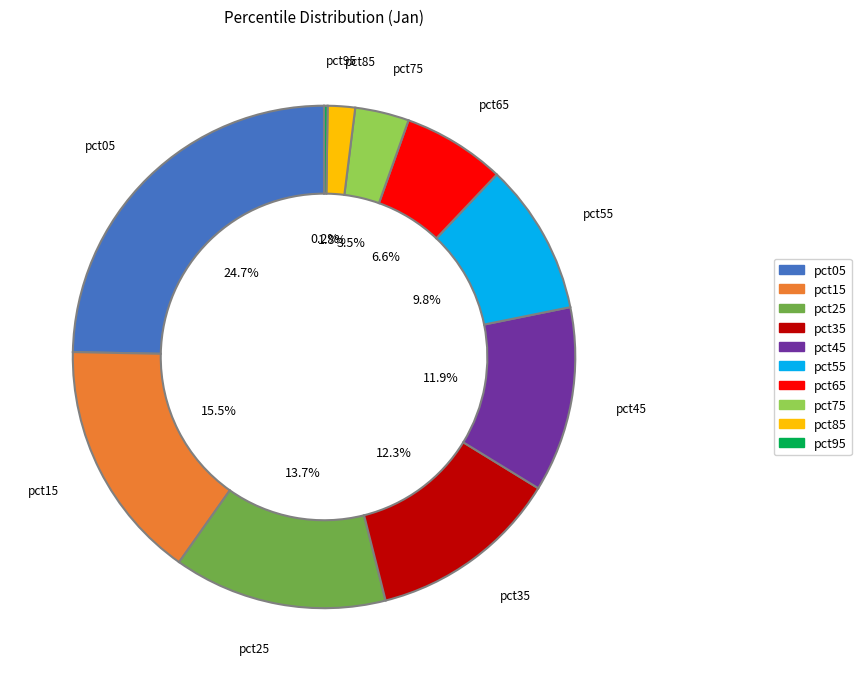

What portion of the pie excludes pct65?

93.4%